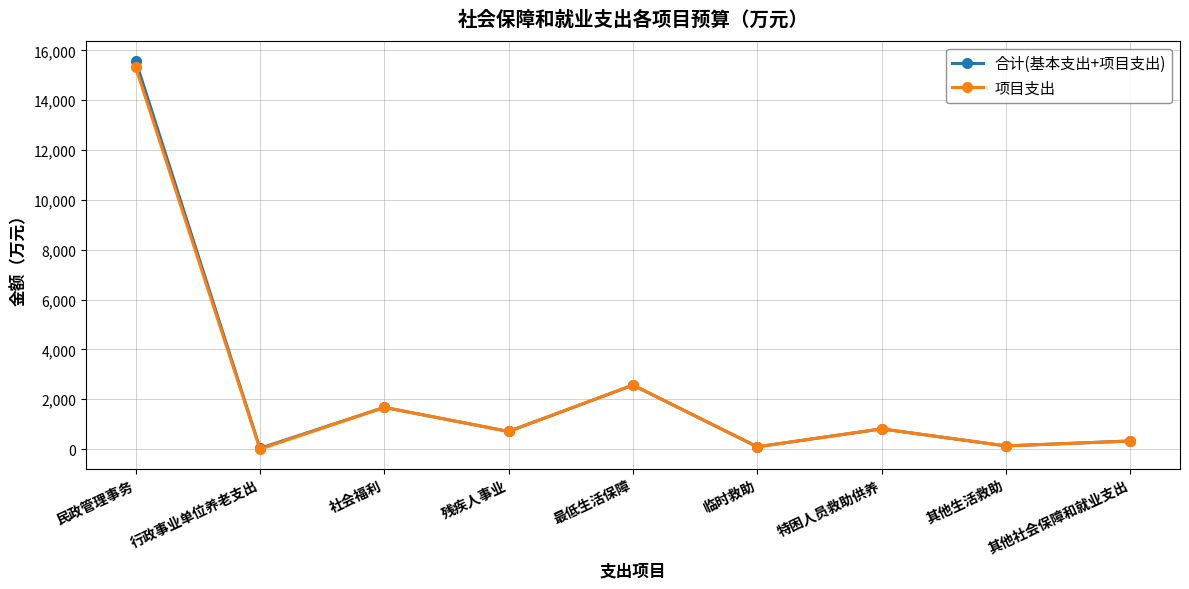

What is the label of the 3rd point from the left?

社会福利